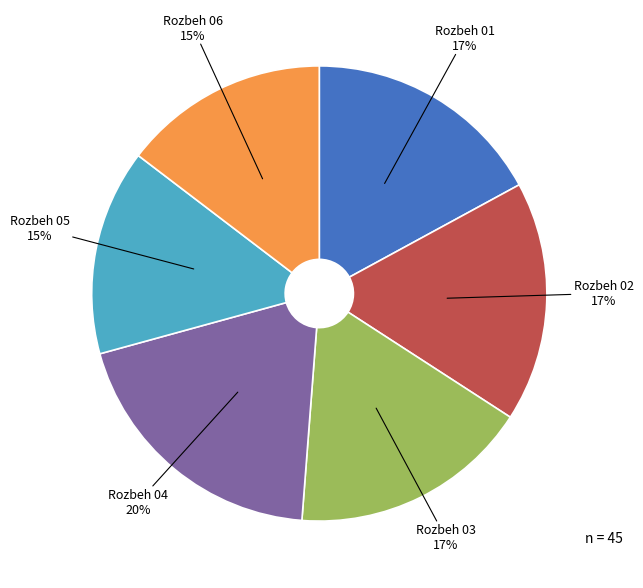

To the nearest percent, what portion does Rozbeh 04 represent?

20%